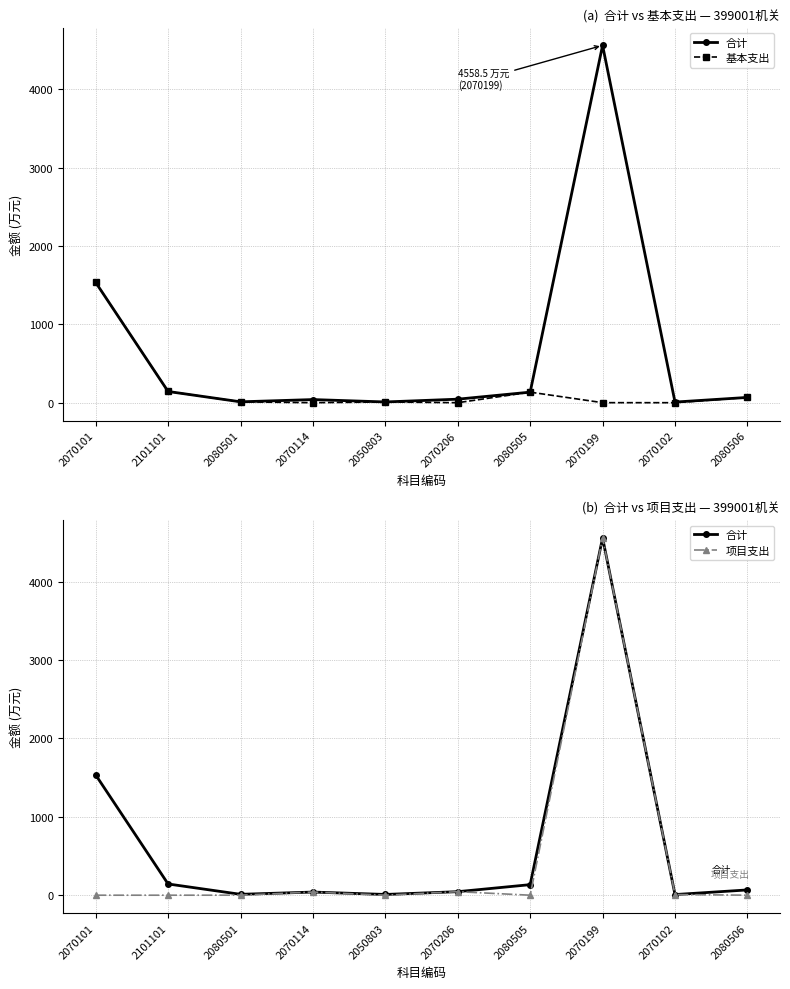

True or false: 基本支出 has a value of 0.0 at 2070206.

True